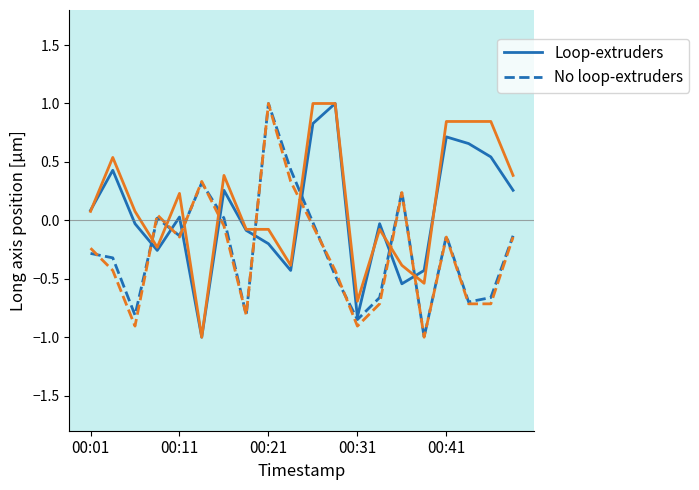

The Loop-extruders series shows 0.0 at 00:11. True or false?

True